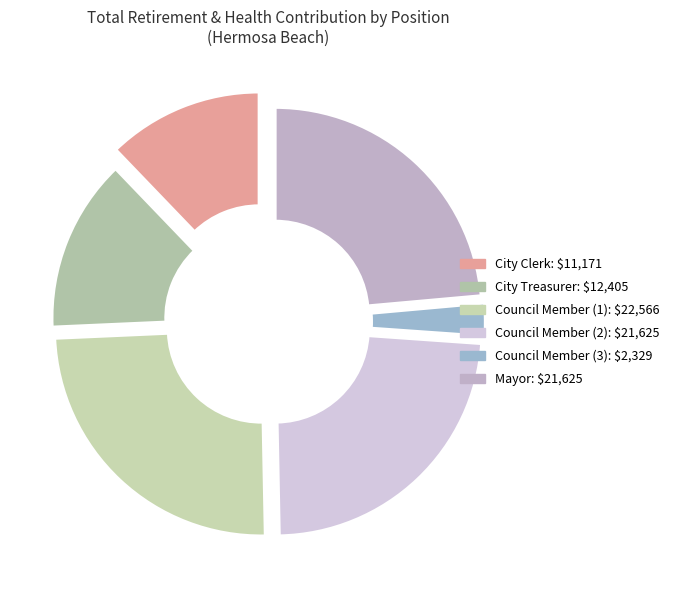

True or false: City Treasurer accounts for 14% of the total.

True